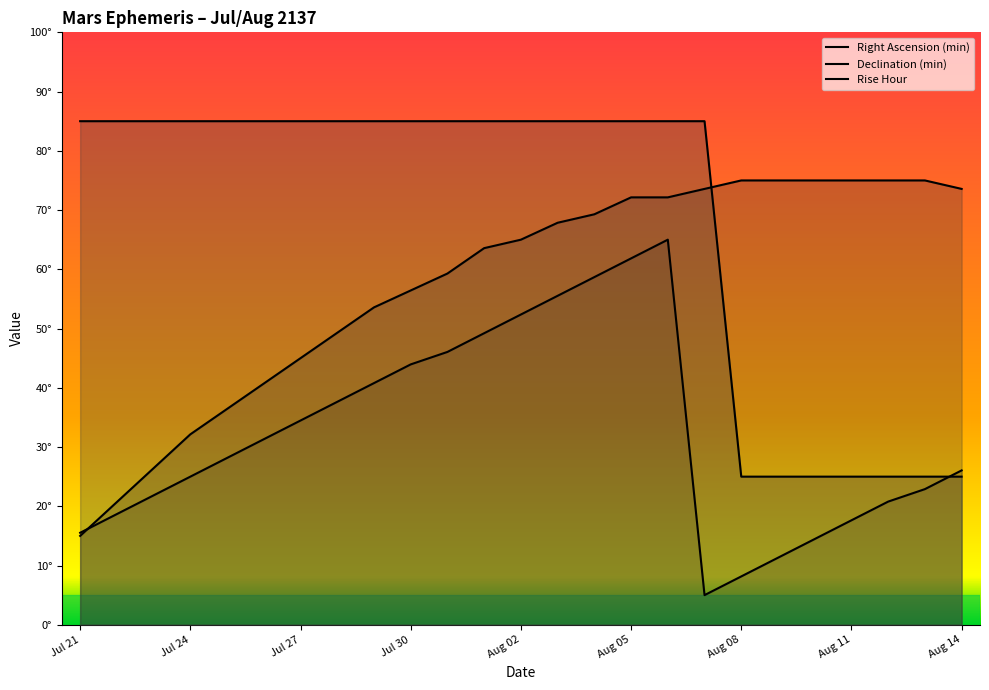

True or false: Rise Hour has a value of 25.0 at Aug 09.

True